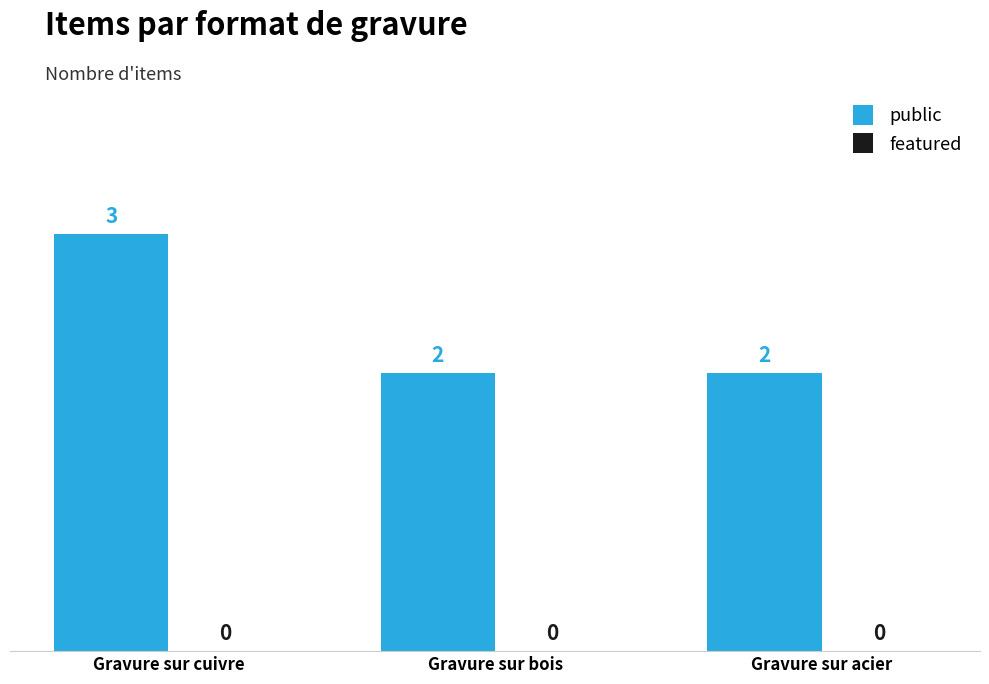

Reading right to left, what are all the values shown in this chart?

2	2	3